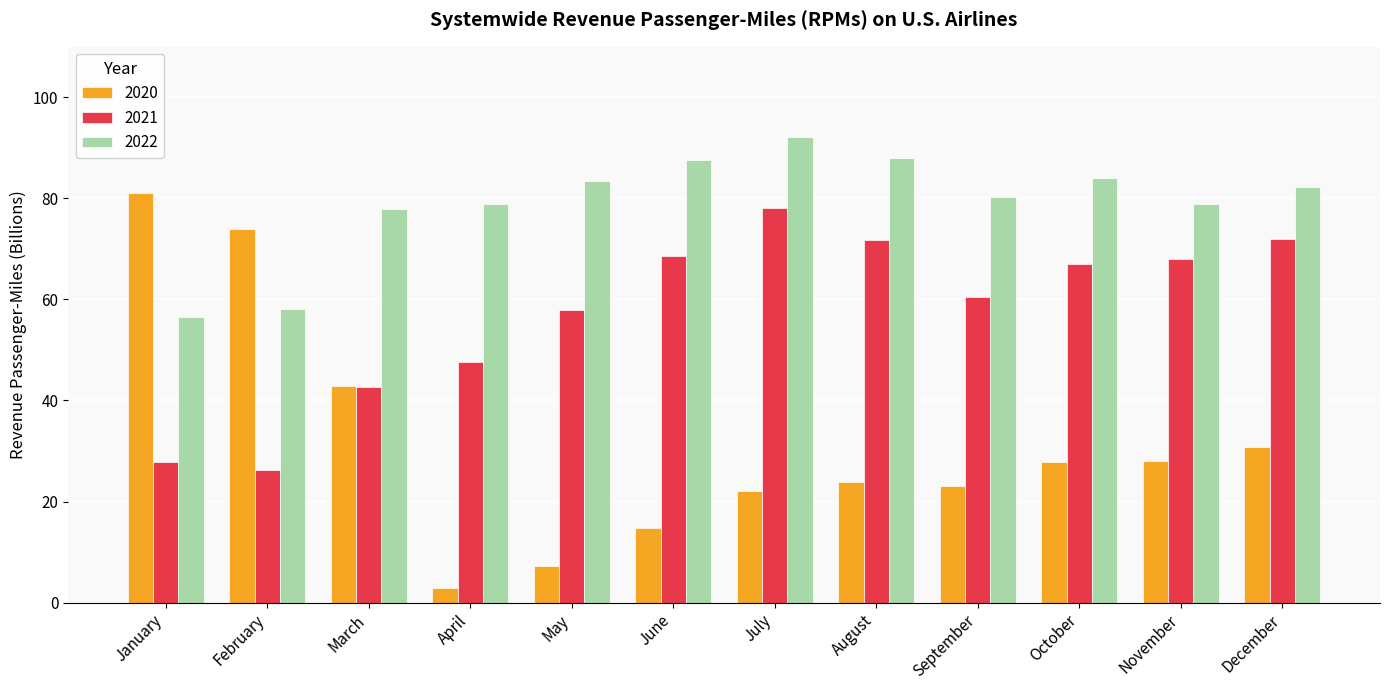

What is the smallest value displayed?

2.9